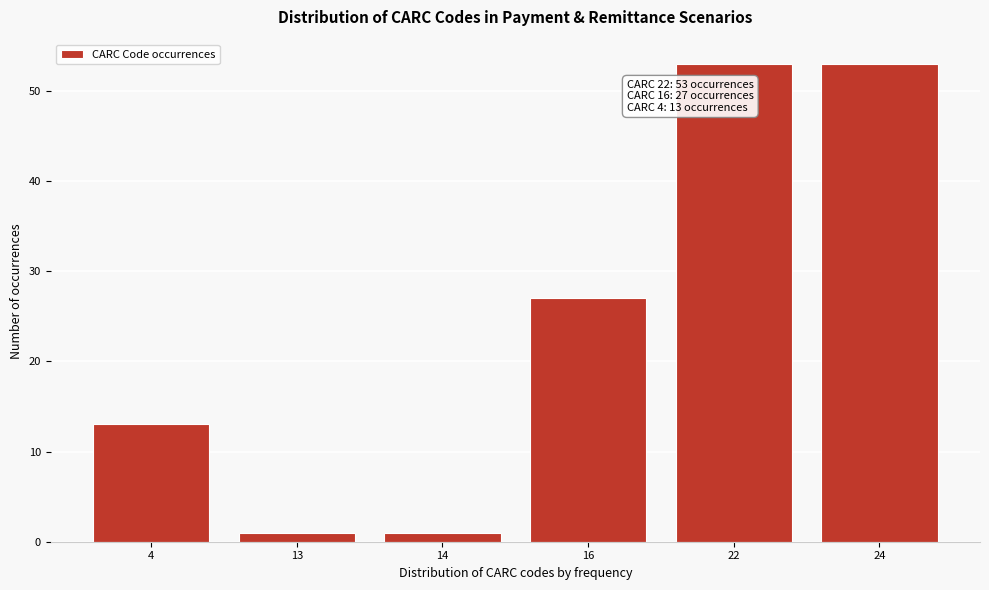

Reading left to right, transcribe all the data shown in this chart.

13	1	1	27	53	53